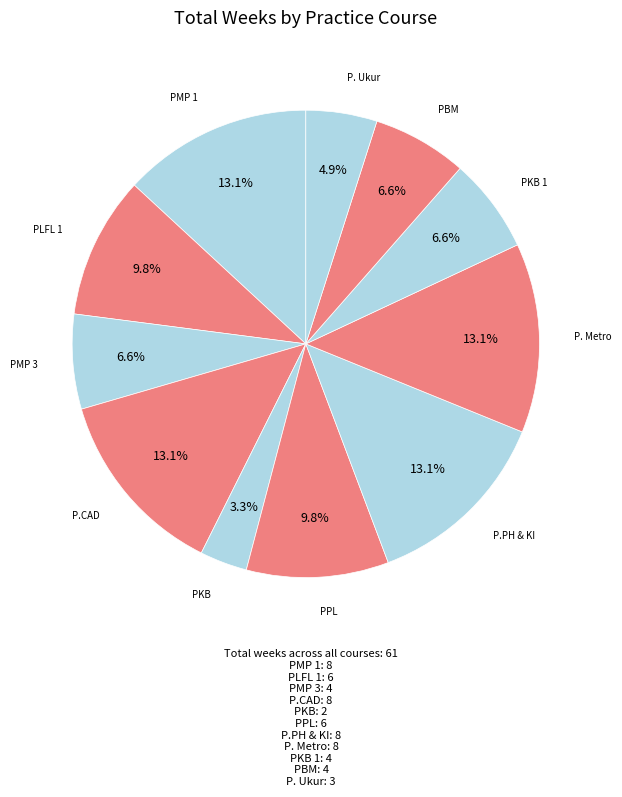

Count the number of slices in the pie.

11